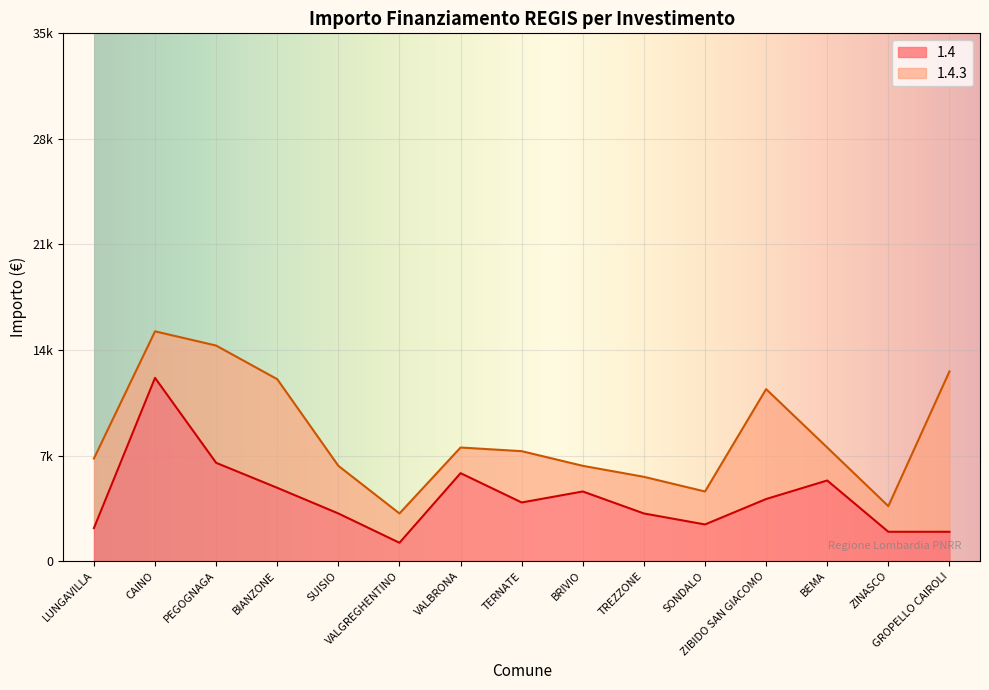

True or false: the data shows 805 at LUNGAVILLA.

False